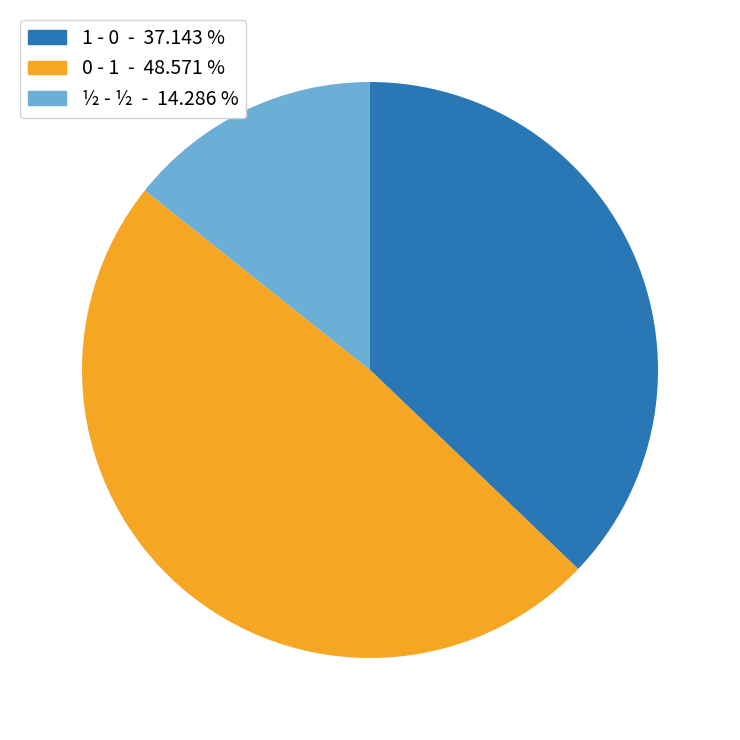

Rank the categories by value from lowest to highest.

½ - ½, 1 - 0, 0 - 1